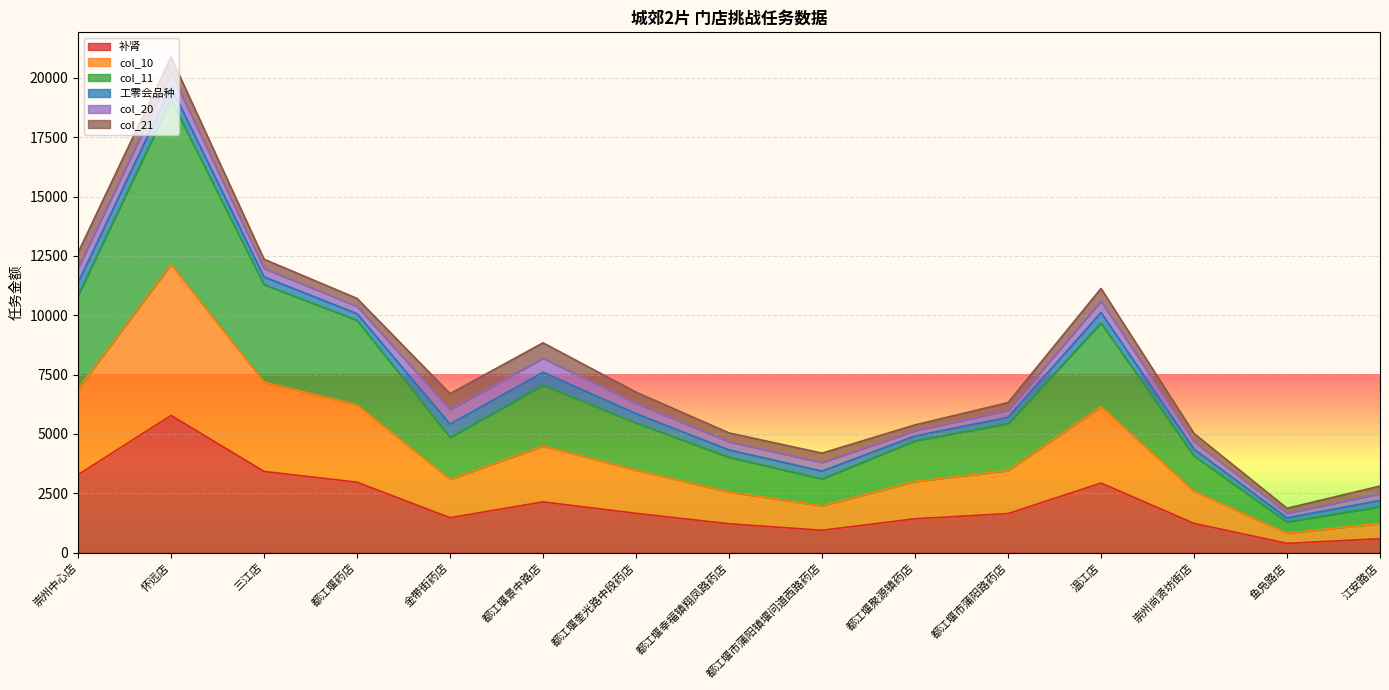

Which category has the highest value in the col_10 series?

怀远店